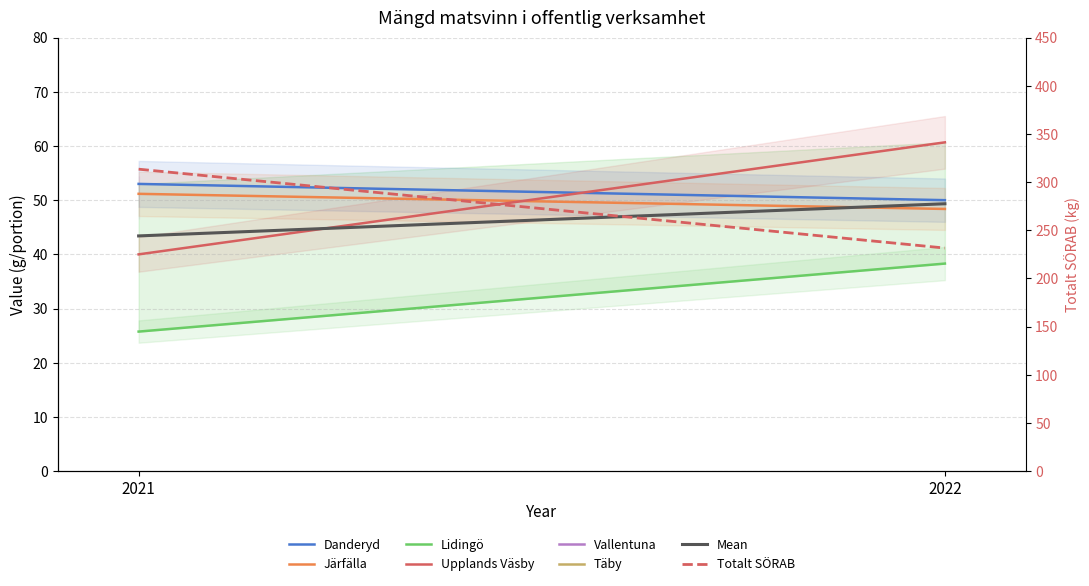

Reading right to left, list all the values displayed in this chart.

Danderyd: 50.0	53.0
Järfälla: 48.4	51.2
Lidingö: 38.3	25.8
Upplands Väsby: 60.7	40.0
Mean: 49.3	43.4
Totalt SÖRAB: 231.6	313.4